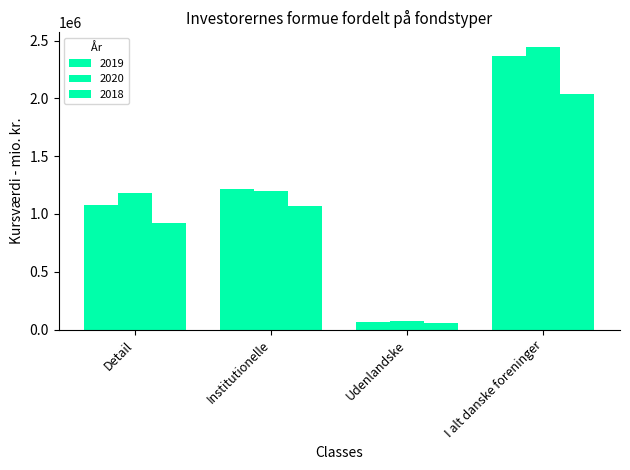

How many distinct data groups are displayed?

3